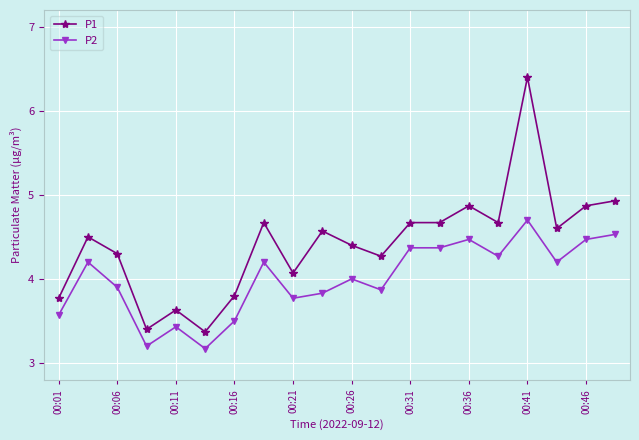

At how many categories does at least one series exceed 3?

20